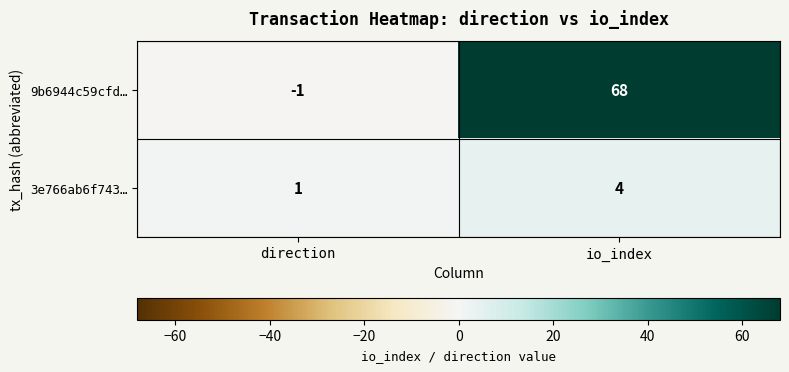

Read the 3e766ab6f743… value at io_index.

4